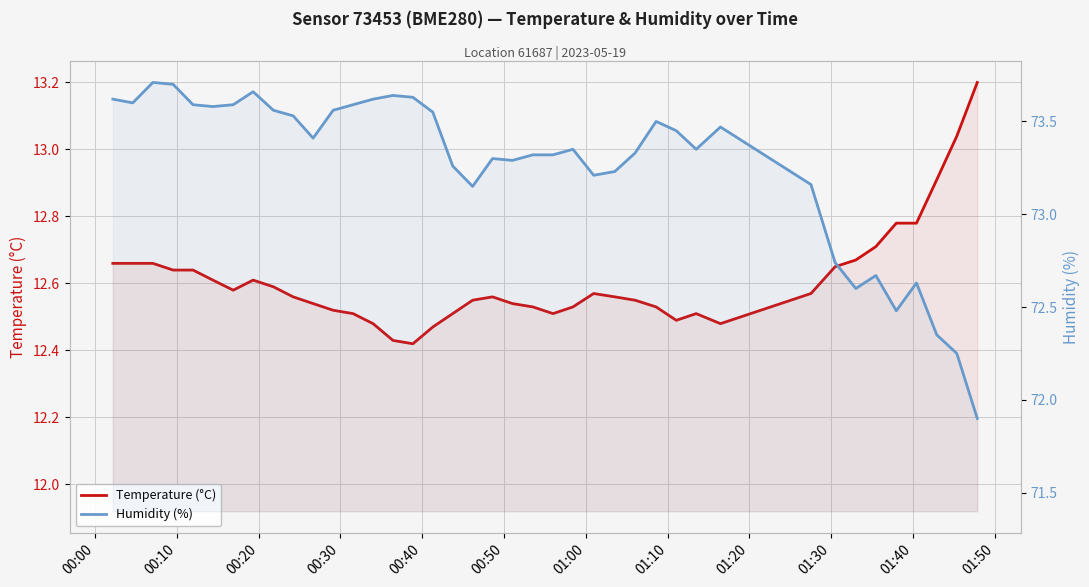

How many lines are shown in the chart?

2